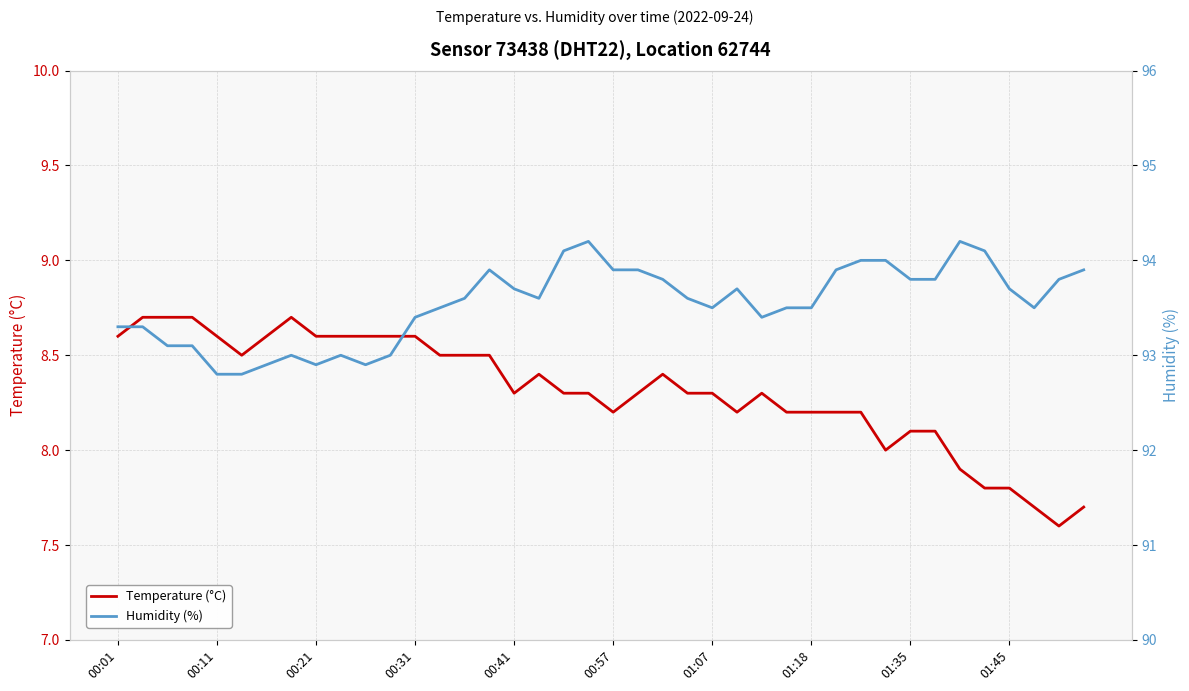

What is the total value across all series at 38?

101.4